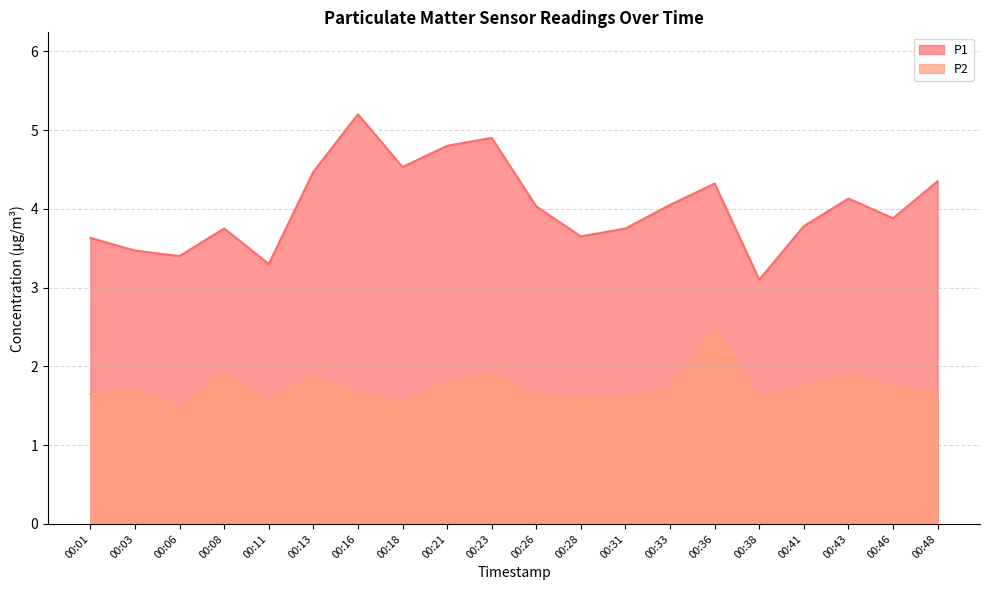

At how many categories does at least one series exceed 3?

20